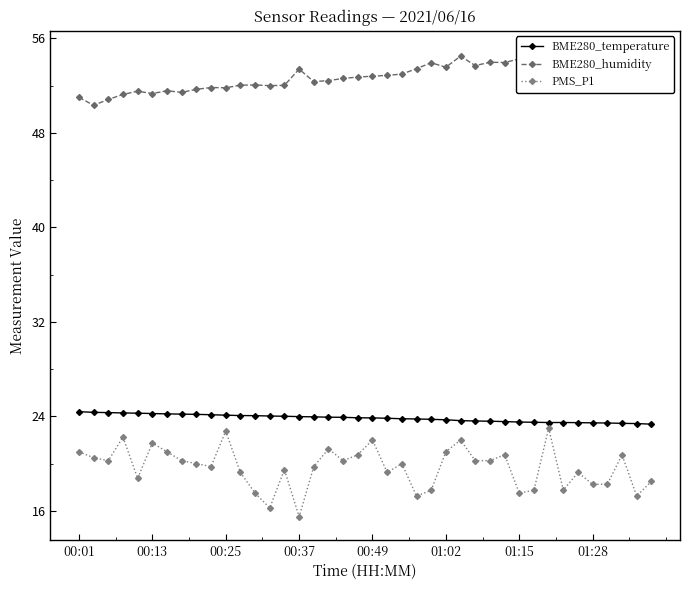

Is it true that PMS_P1 equals 6.0 at 31?

False